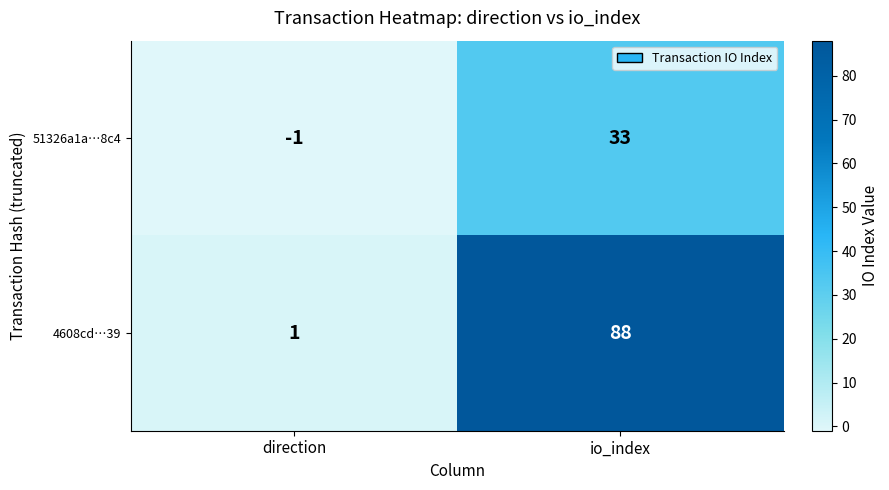

Reading left to right, list all the values displayed in this chart.

51326a1a…8c4: -1	33
4608cd…39: 1	88